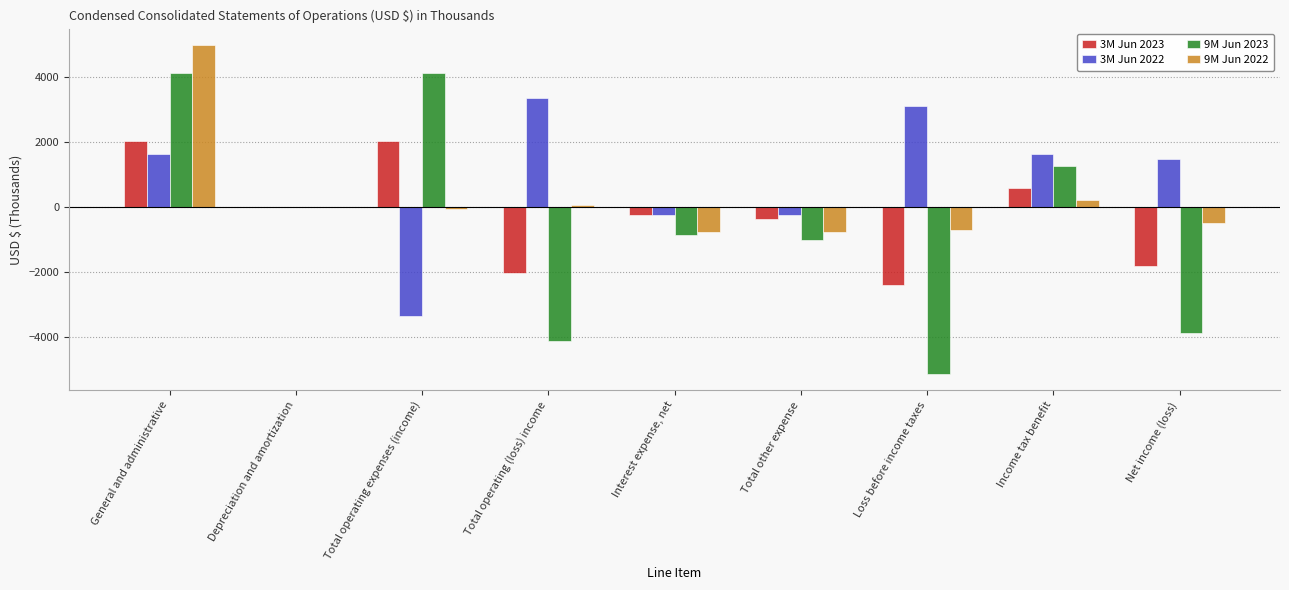

At which category is the sum across all series the highest?

General and administrative